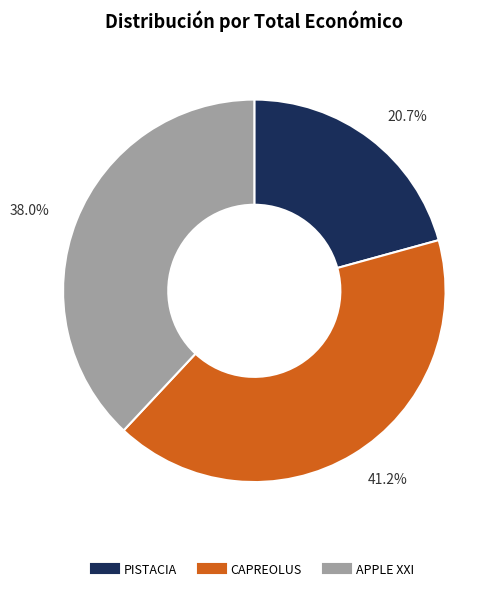

What percentage is the CAPREOLUS slice, to the nearest percent?

41%